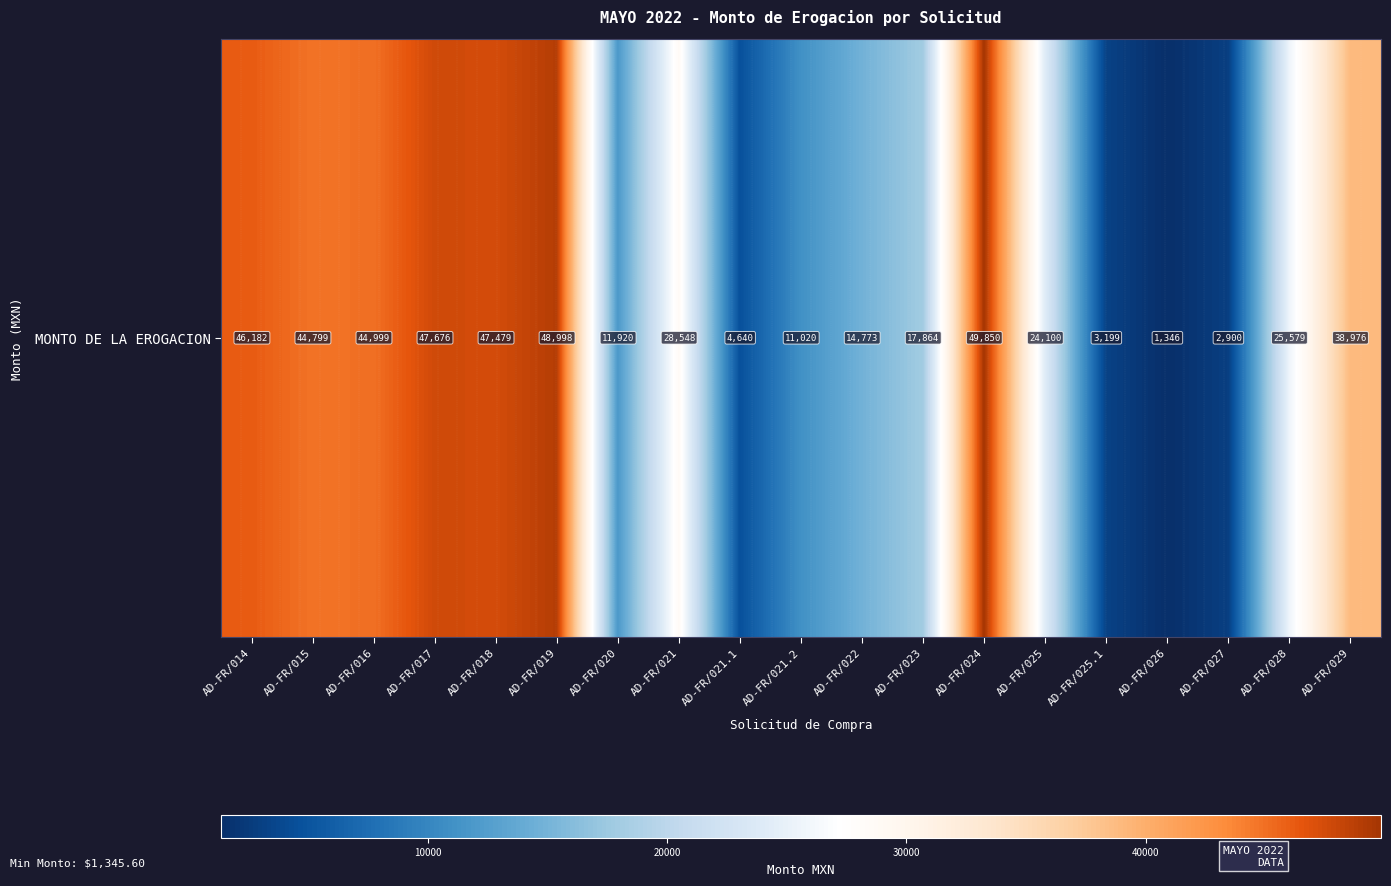

The chart shows a value of 63822.2 at AD-FR/015. True or false?

False